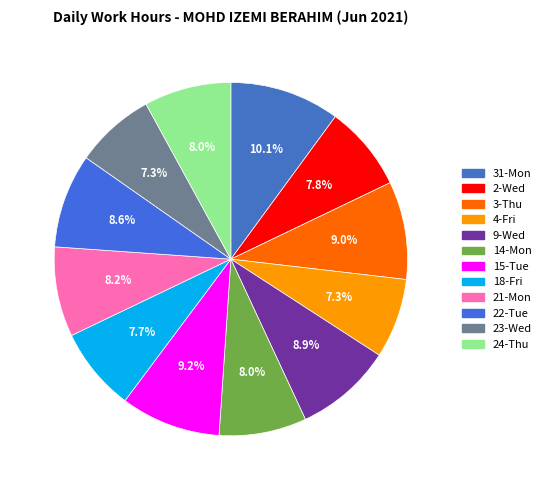

Does 3-Thu account for over 50% of the chart?

No